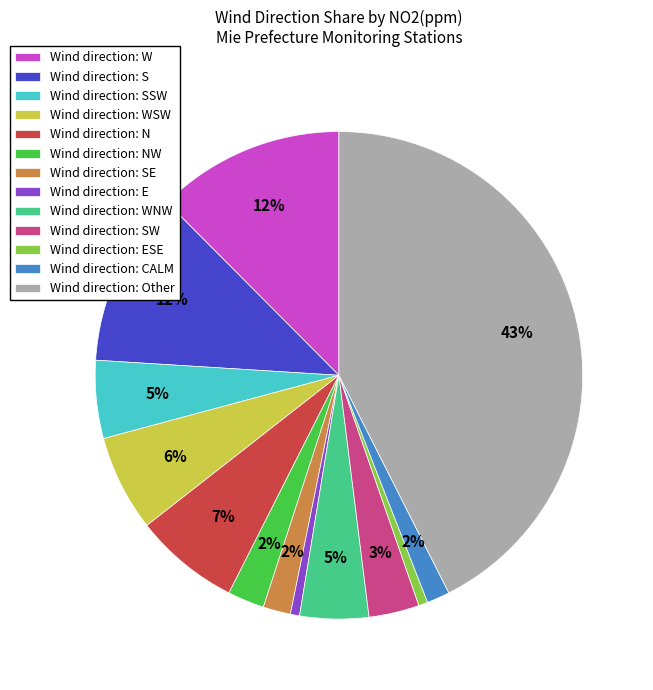

The Wind direction: CALM slice represents 16% of the pie. True or false?

False